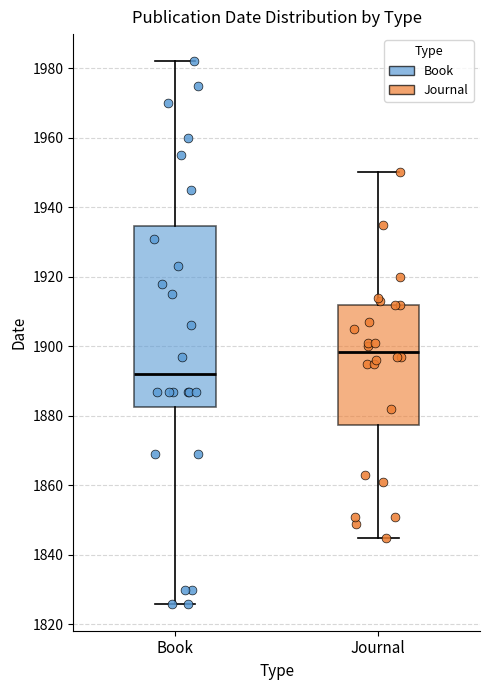

Reading left to right, transcribe this box plot: for each box, give where its median line is, the range the box spans, and where its two whiskers end, as read against the y-axis. The values are not printed on the chart, so give them approximately, as read against the axis.

Book: median 1892, box 1882 to 1934, whiskers 1826 to 1982
Journal: median 1898, box 1878 to 1912, whiskers 1846 to 1950